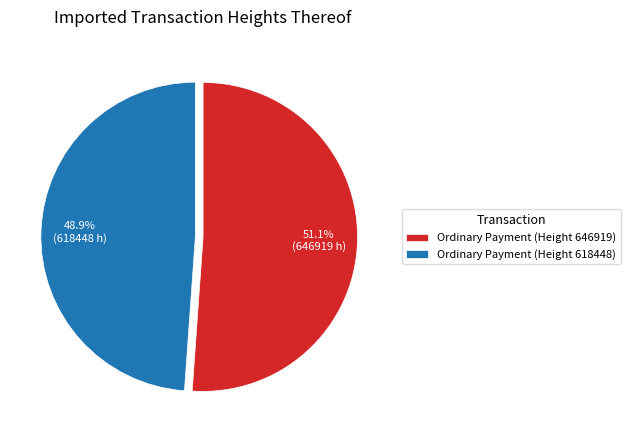

What is the total percentage of Ordinary Payment (Height 618448) and Ordinary Payment (Height 646919)?

100.0%